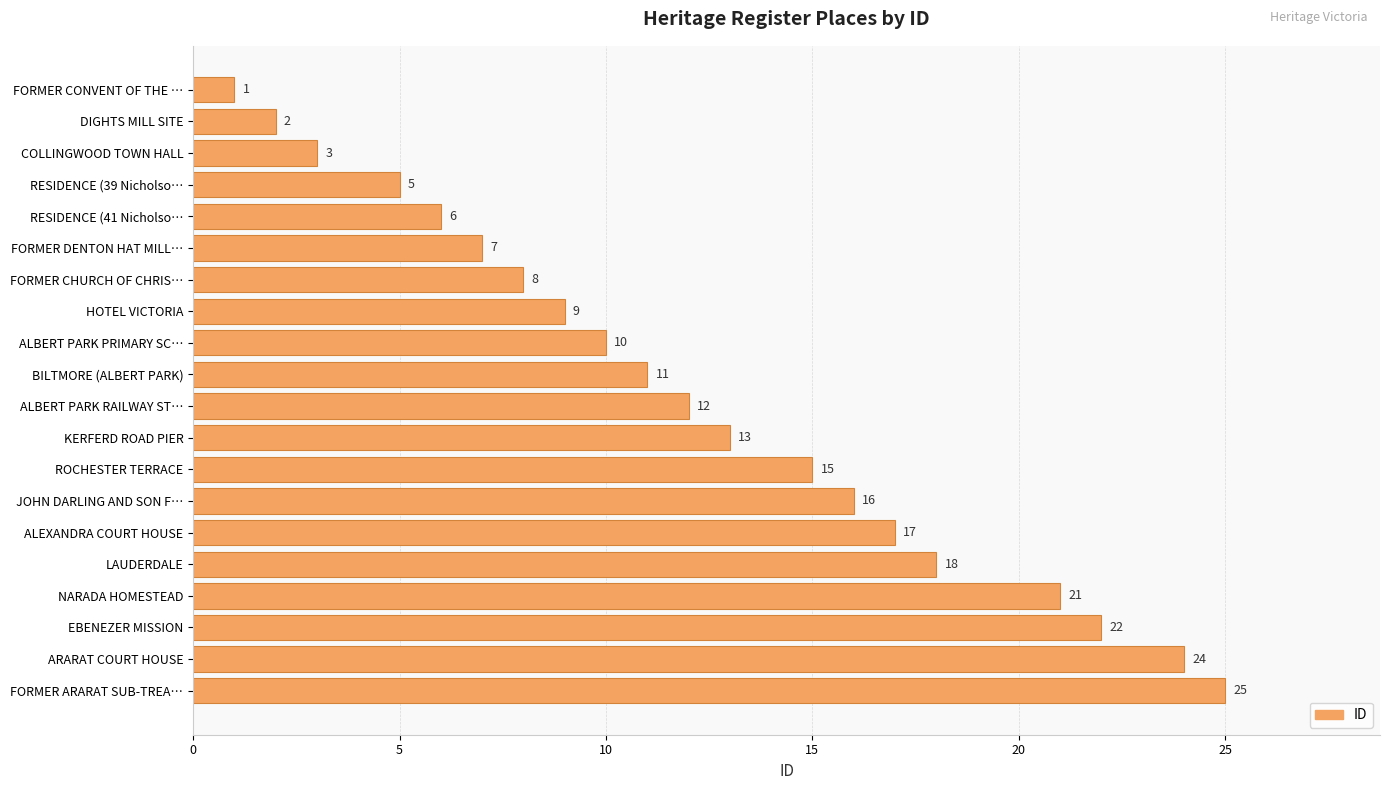

What is the minimum value shown in the chart?

1